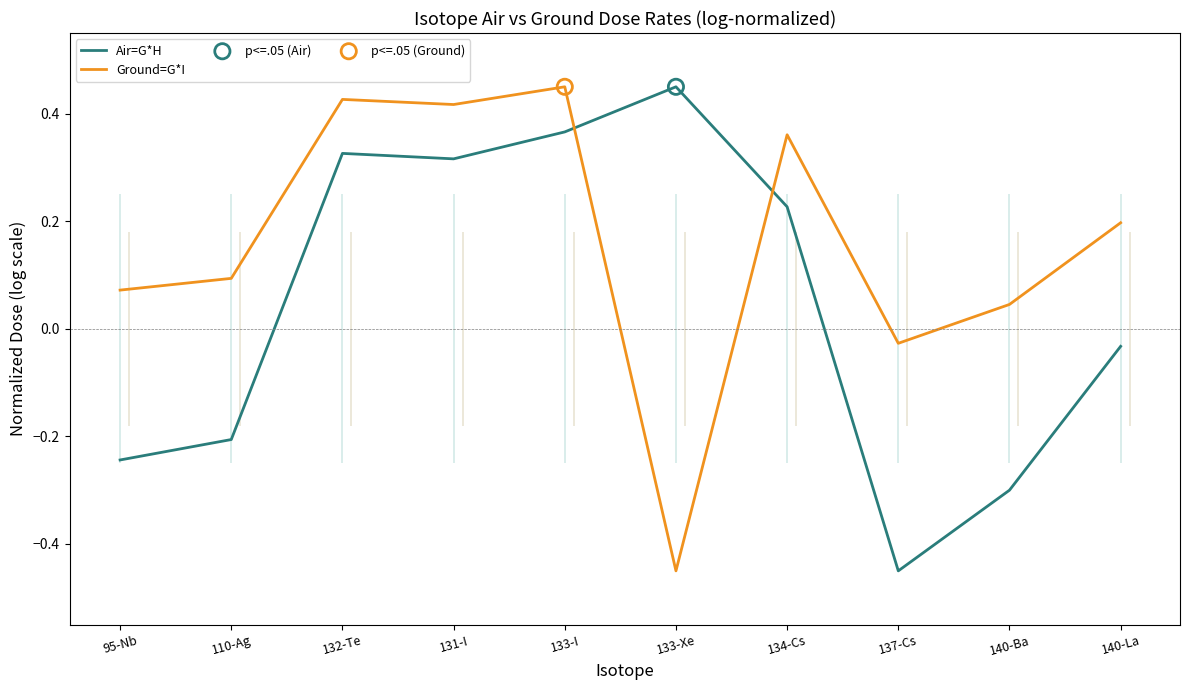

Which series has the largest total across all categories?

Ground=G*I